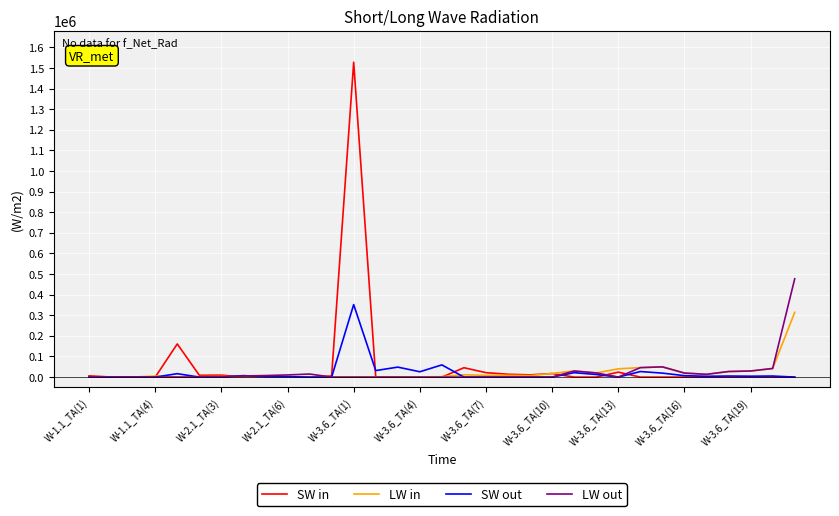

Which series has the widest spread of values?

SW in